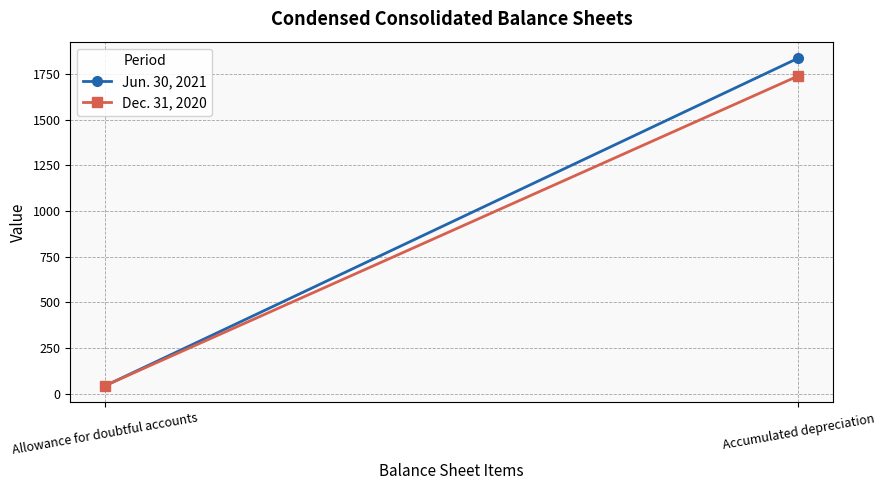

What position from the right is Allowance for doubtful accounts?

2